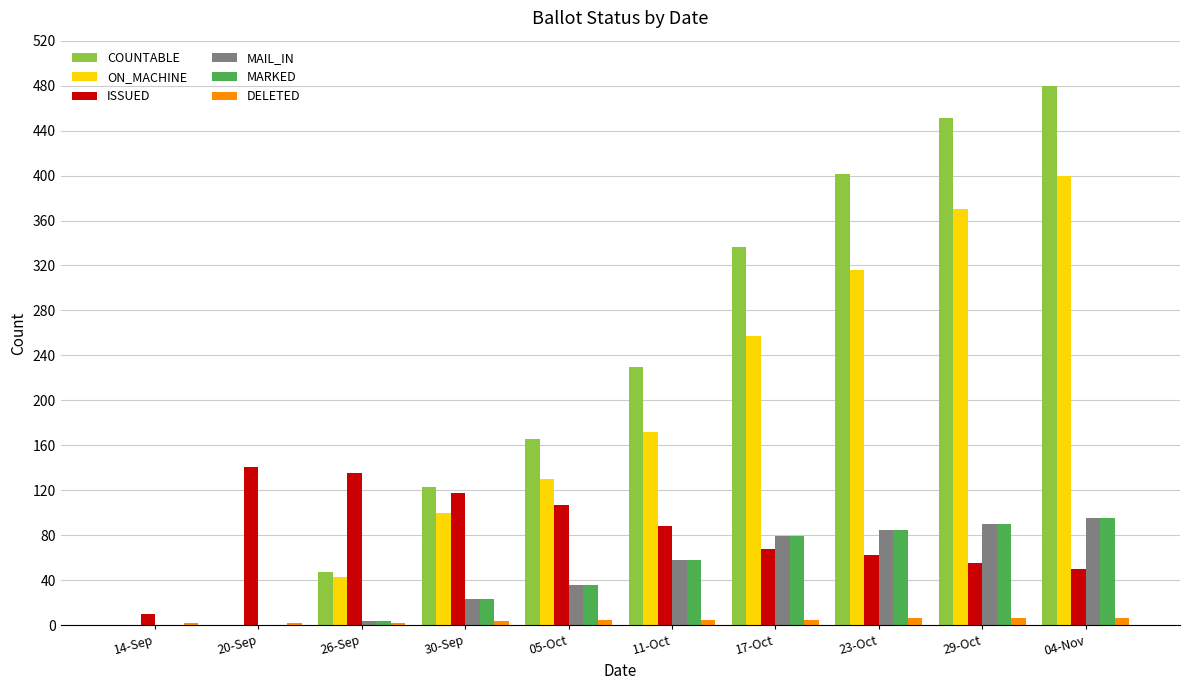

Which series has the largest total across all categories?

COUNTABLE